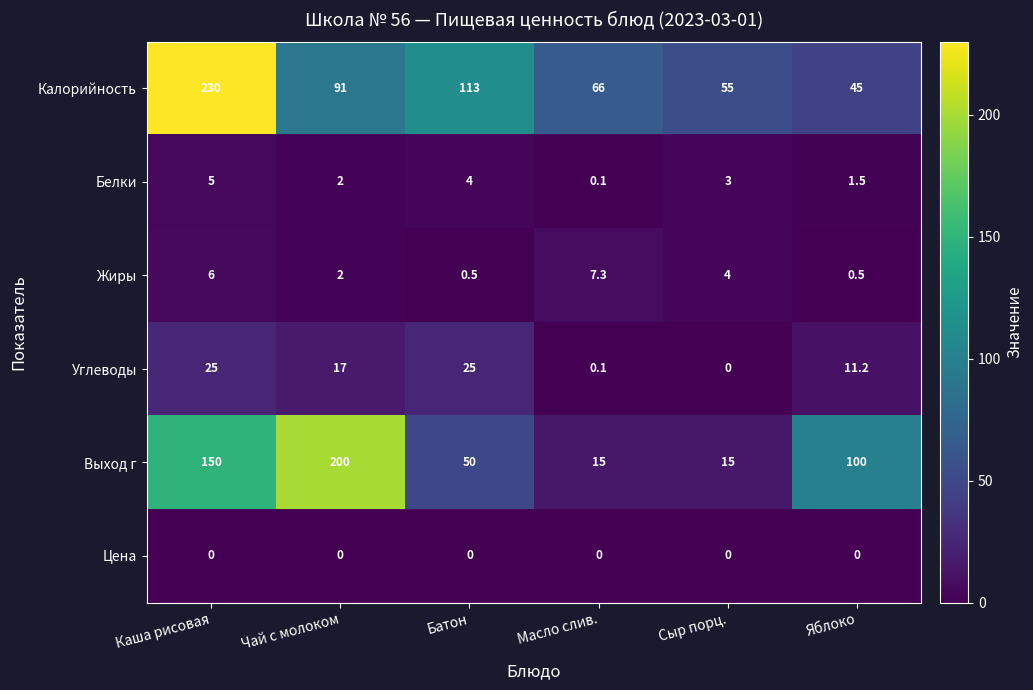

Which category has the highest value across all series?

Каша рисовая